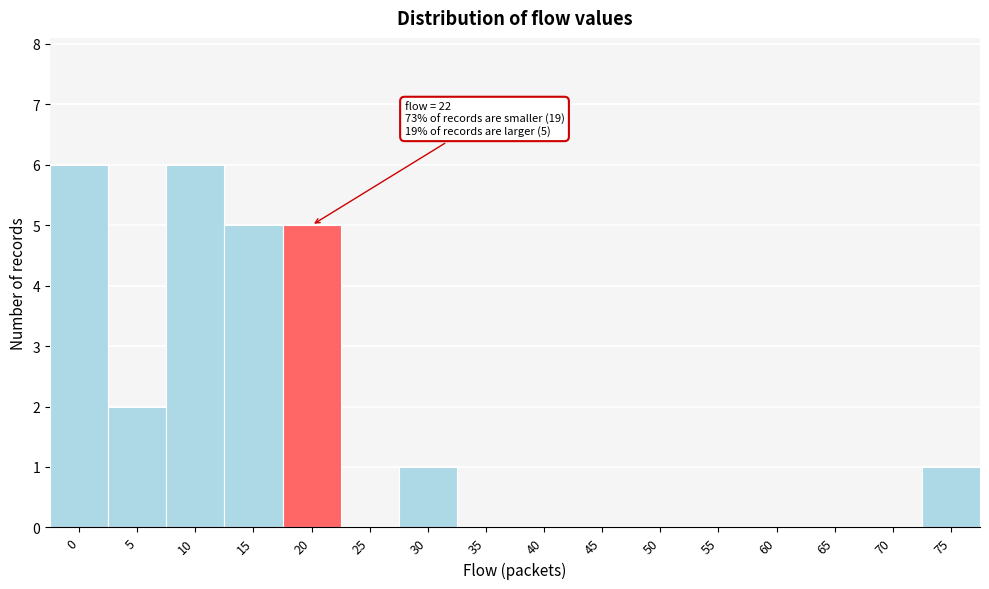

Reading left to right, extract all data points from this chart.

0=6	5=2	10=6	15=5	20=5	25=0	30=1	35=0	40=0	45=0	50=0	55=0	60=0	65=0	70=0	75=1